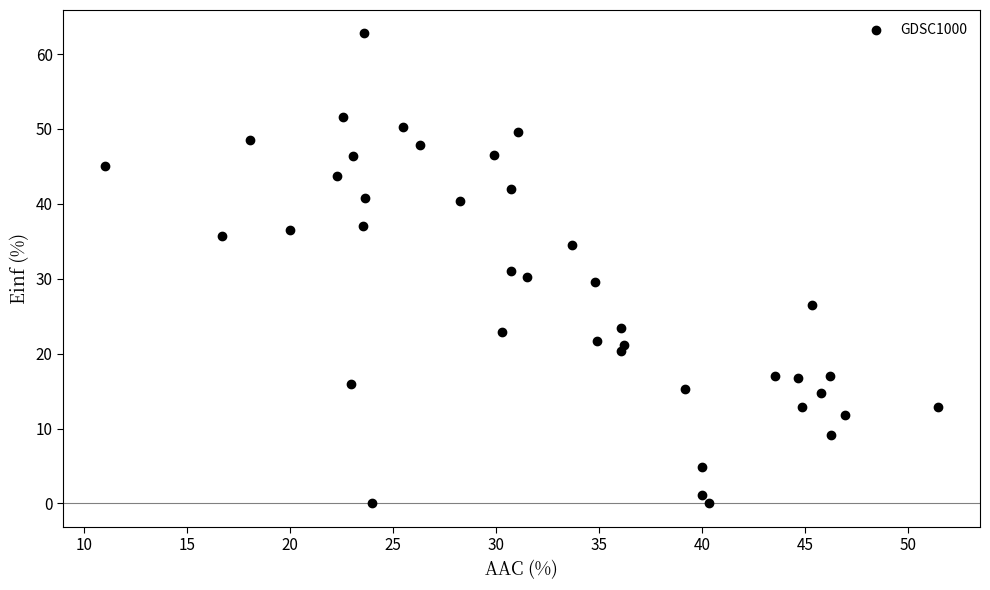

What is the range of X values (max minus min)?

40.5